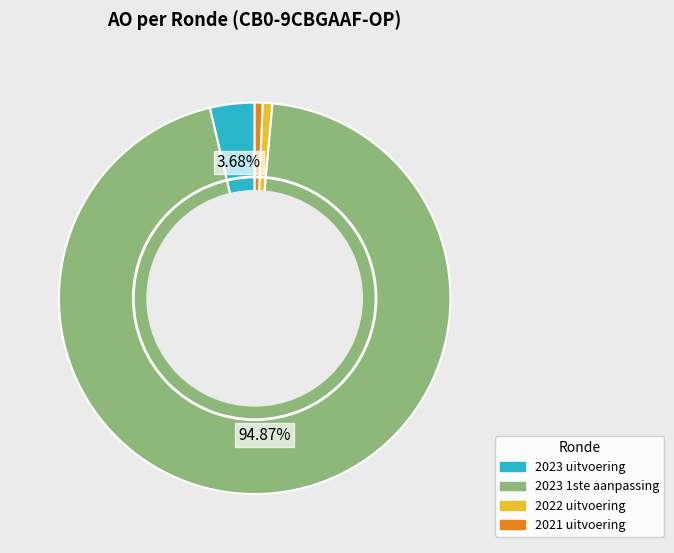

Is 2023 1ste aanpassing the majority of the pie?

Yes